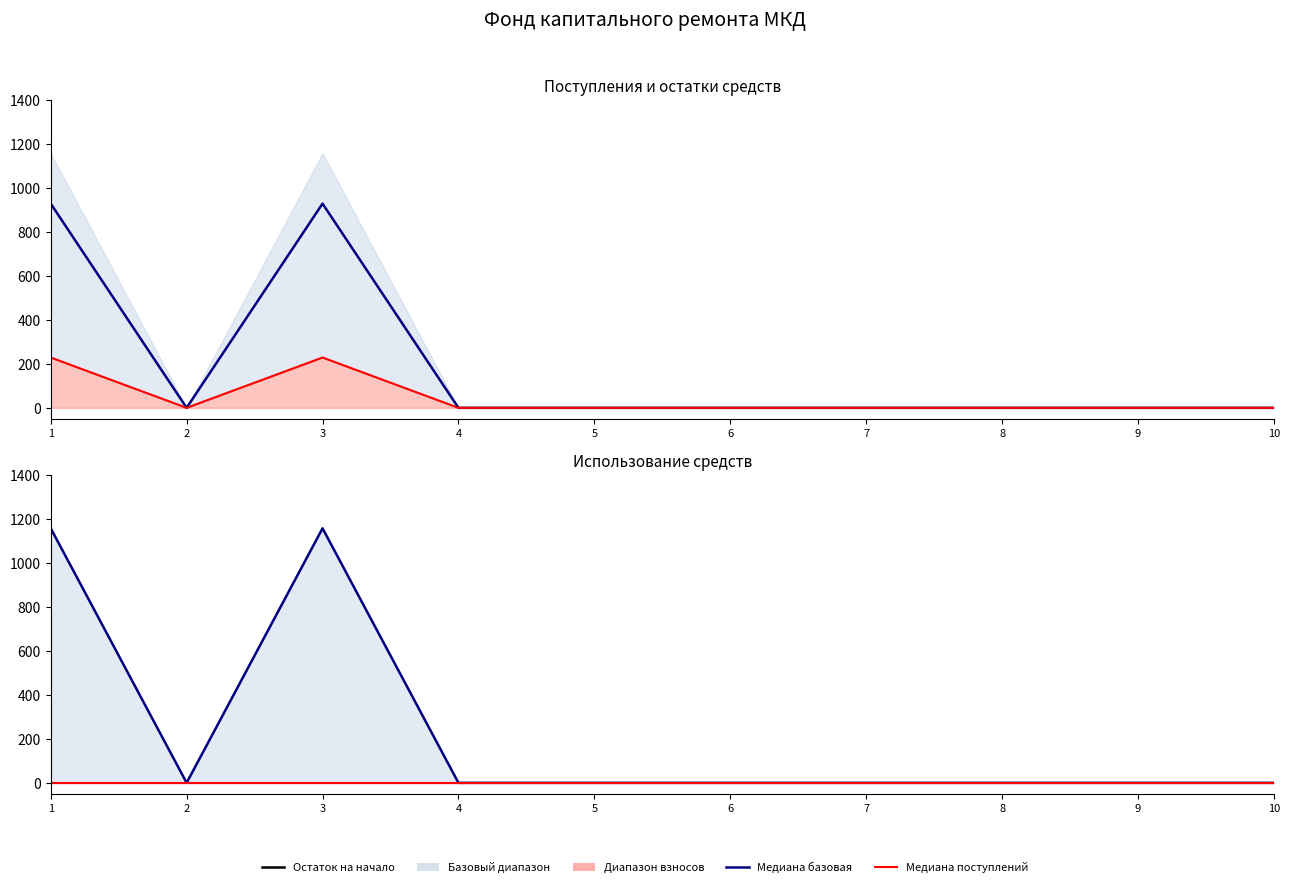

What is the value of the Остаток на начало point at the 3rd from the left?

928.4